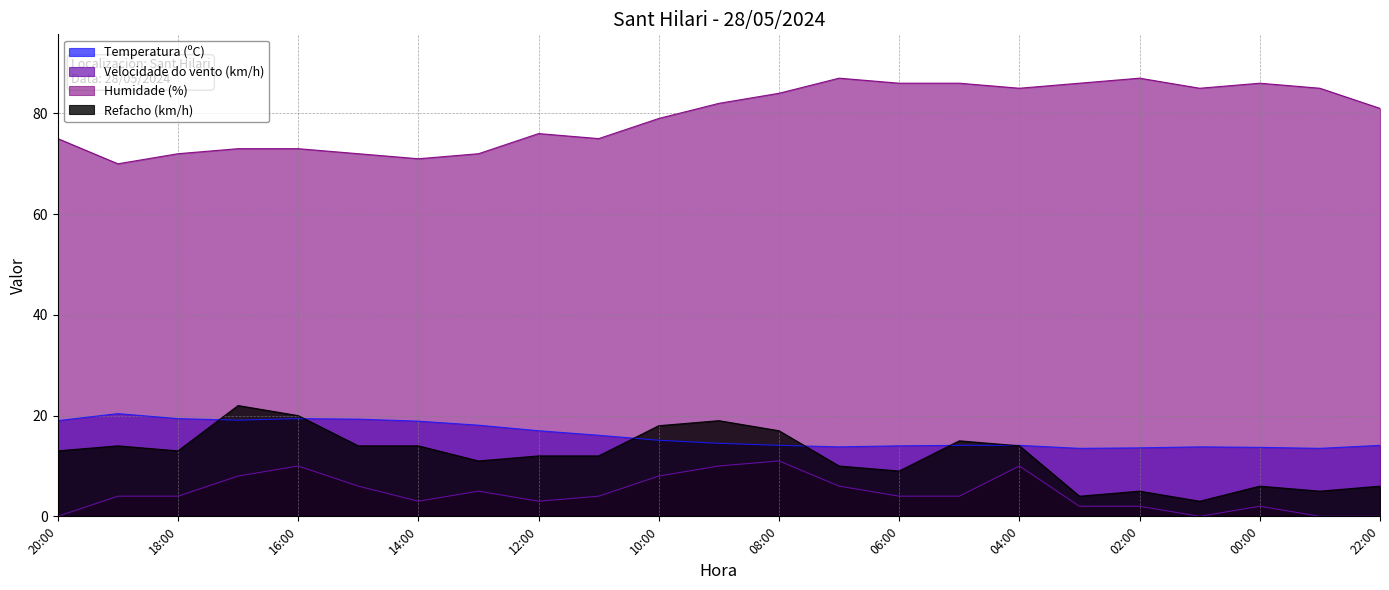

What is the sum of the Velocidade do vento (km/h) values at 17:00 and 15:00?

14.0